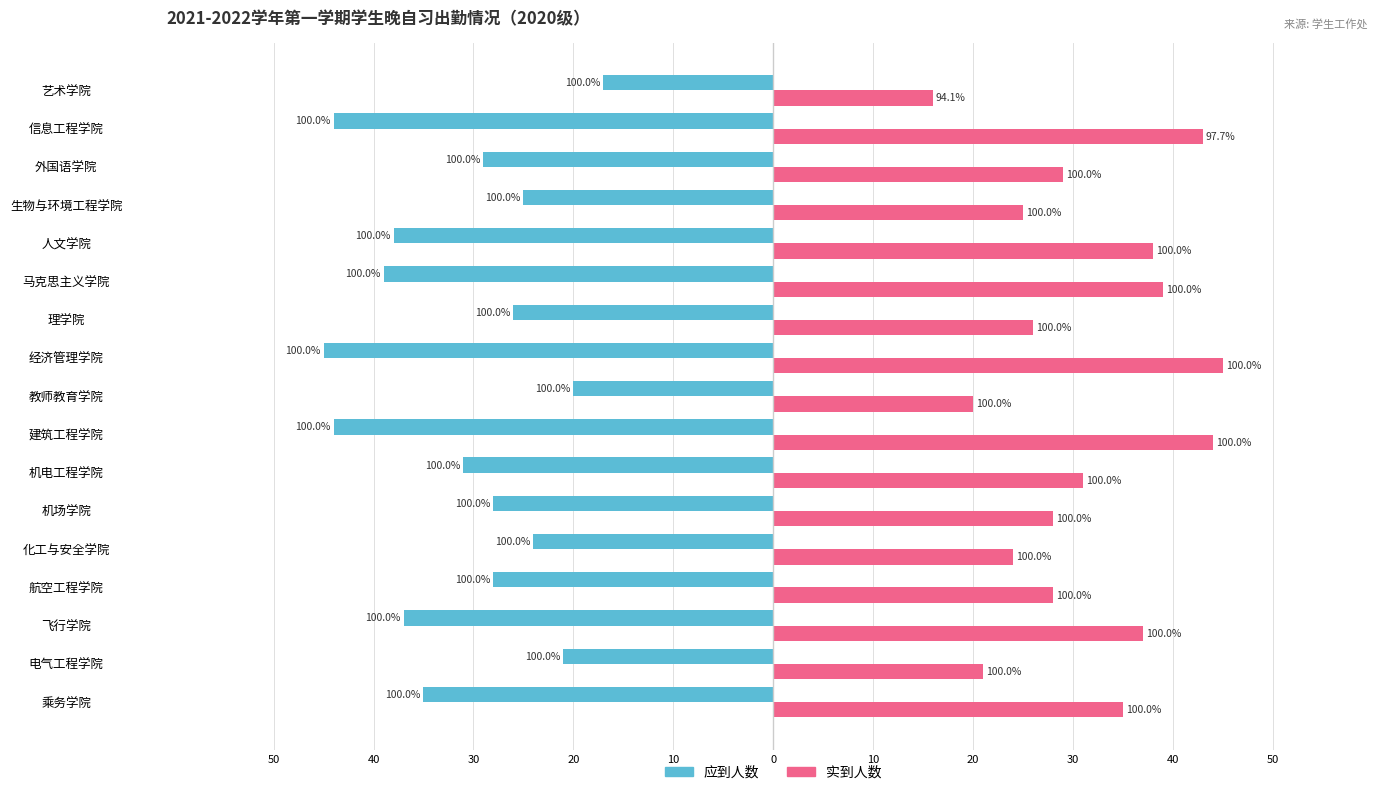

What are all the series names shown in the legend?

应到人数, 实到人数